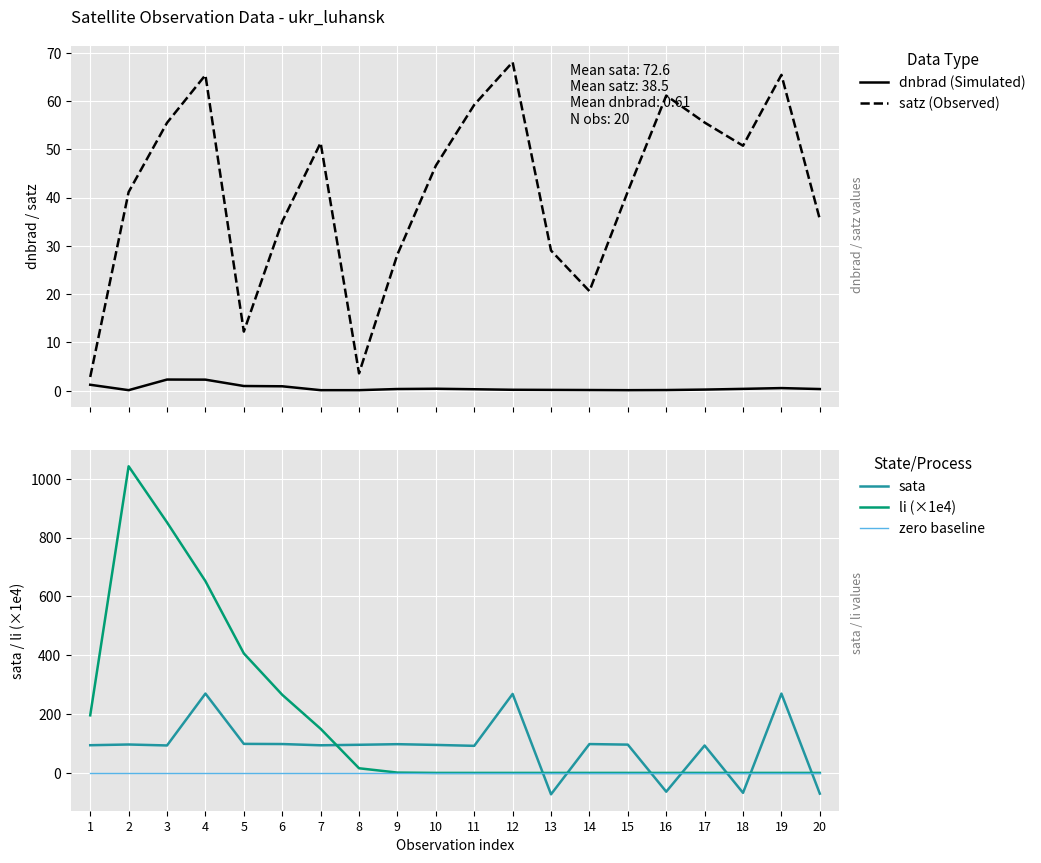

At how many categories does at least one series exceed 119?

9